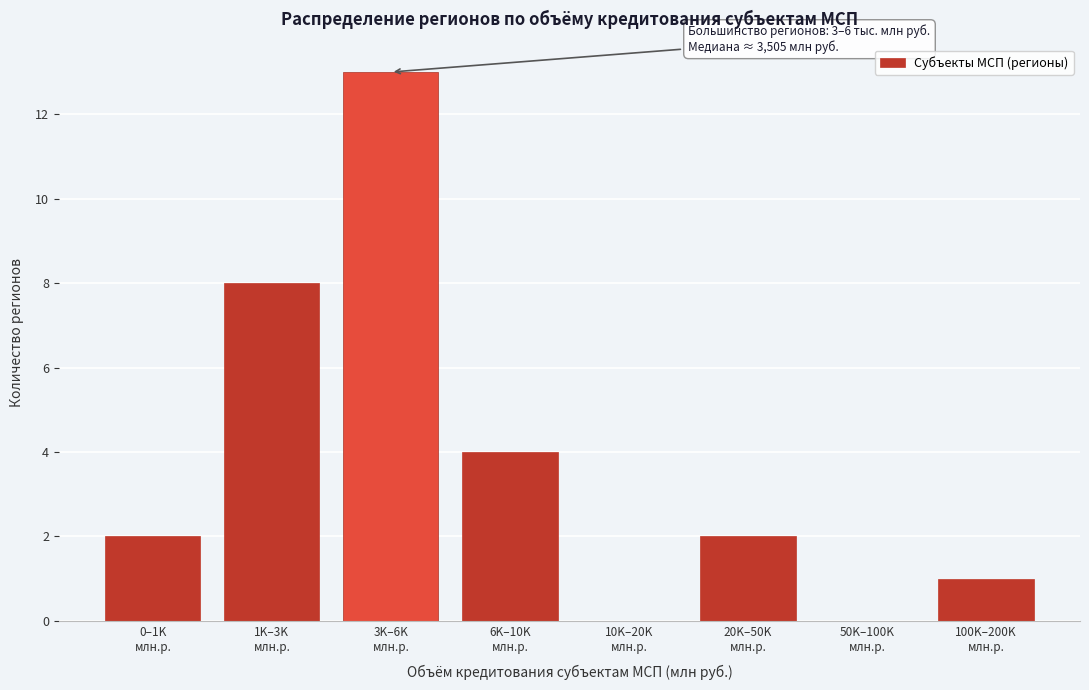

What is the greatest value displayed?

13